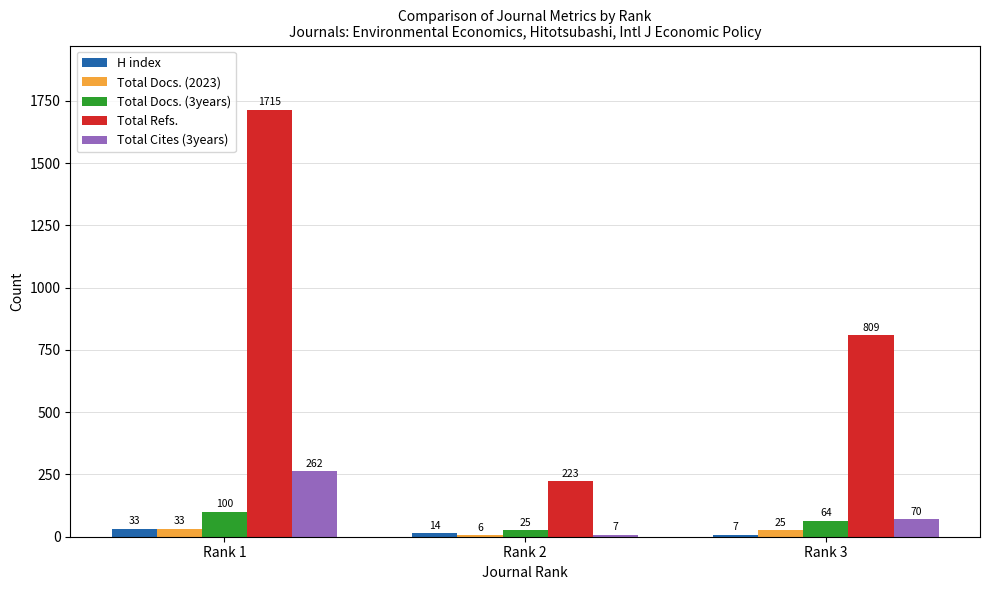

Rank the categories by Total Cites (3years) value from lowest to highest.

Rank 2, Rank 3, Rank 1